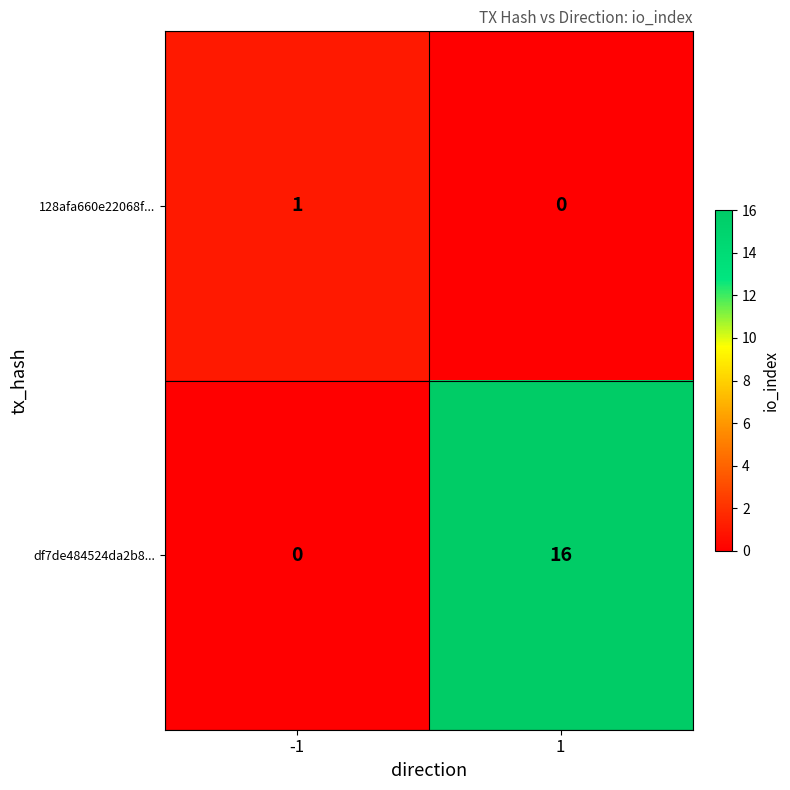

The value of 128afa660e22068f... at -1 is 1. True or false?

True